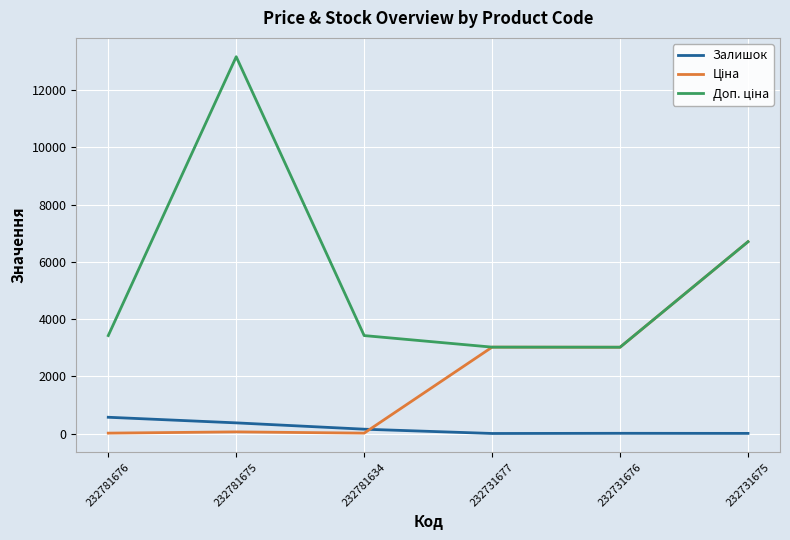

Which label corresponds to the largest value in the chart?

232781675